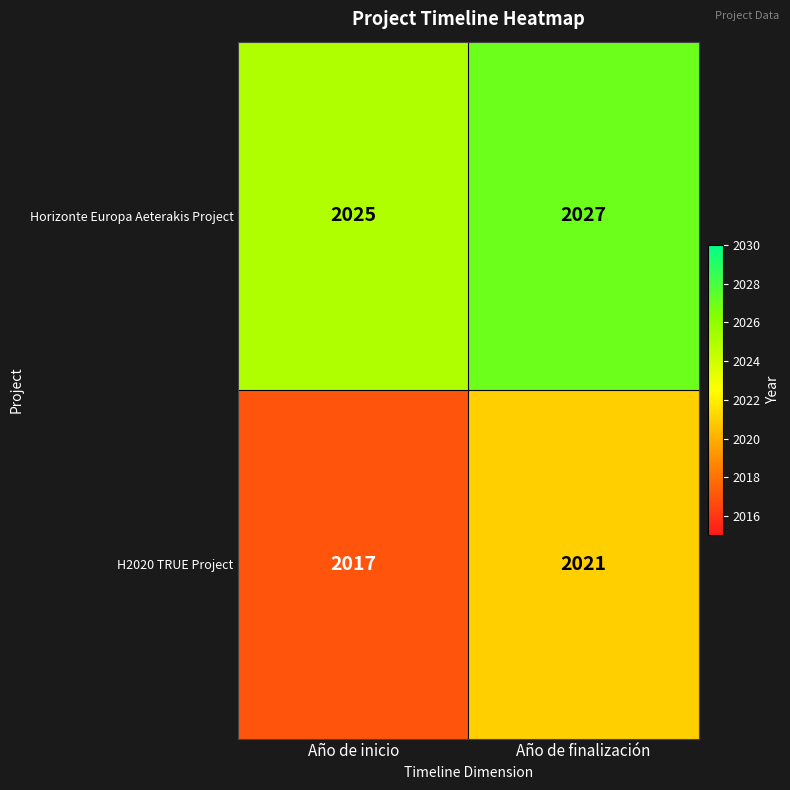

True or false: Horizonte Europa Aeterakis Project has a value of 3172 at Año de inicio.

False